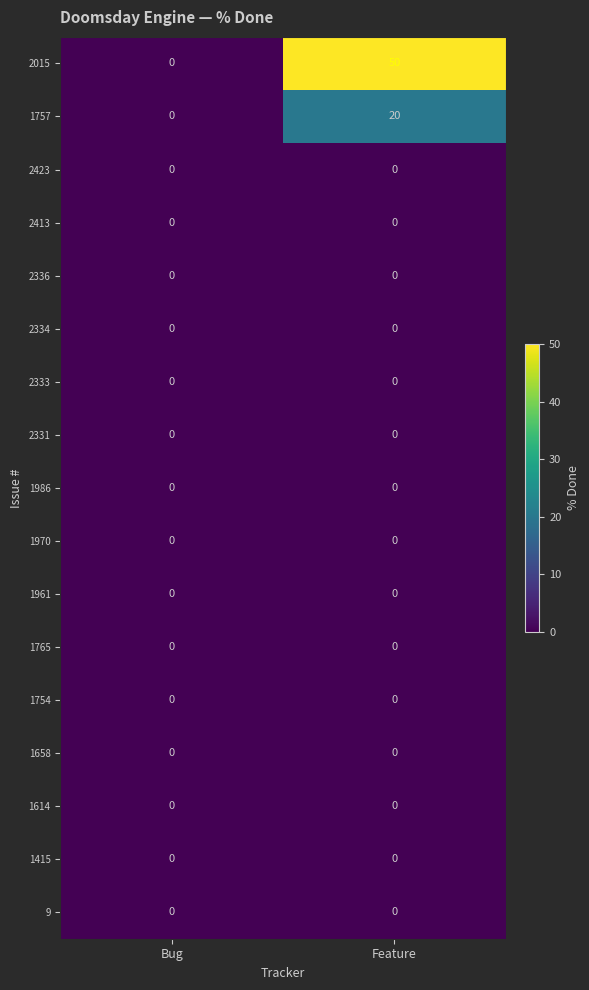

Between Bug and Feature, which series saw the biggest shift?

2015